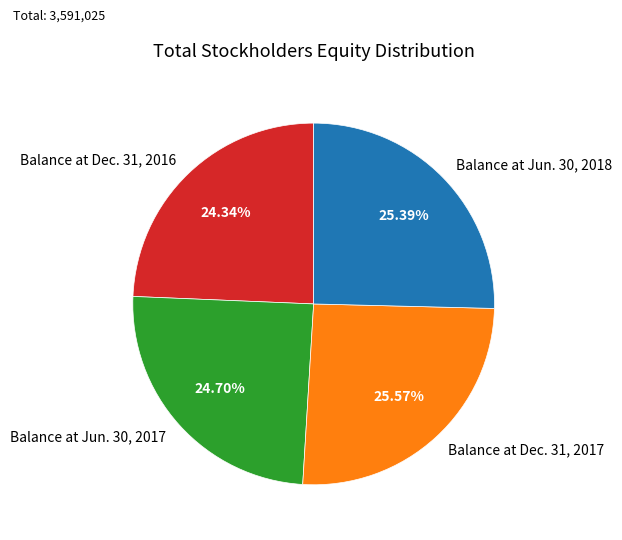

To the nearest percent, what is the combined percentage of Balance at Jun. 30, 2017 and Balance at Dec. 31, 2016?

49%